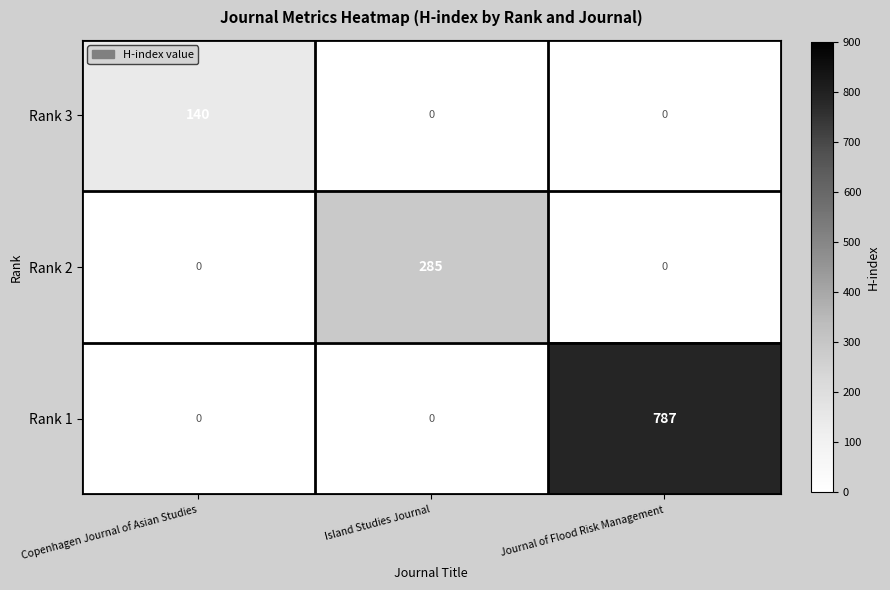

The value of Rank 1 at Island Studies Journal is -432. True or false?

False